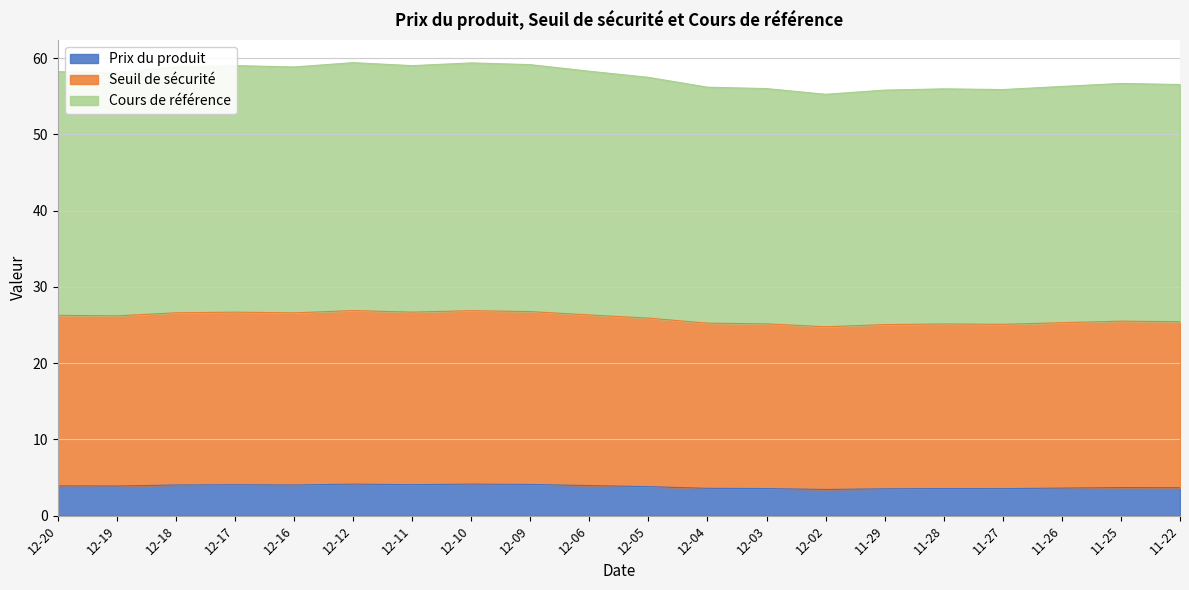

True or false: Prix du produit has a value of 6.9 at 12-16.

False